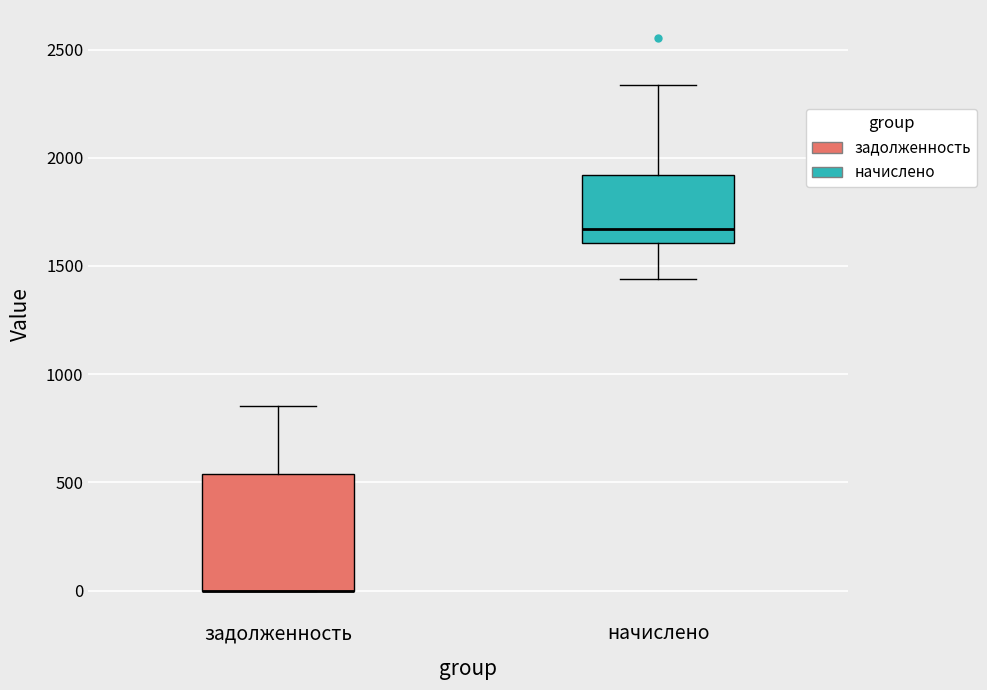

Reading left to right, transcribe this box plot: for each box, give where its median line is, the range the box spans, and where its two whiskers end, as read against the y-axis. The values are not printed on the chart, so give them approximately, as read against the axis.

задолженность: median 0 (drawn on the box's lower edge), box 0 to 550, whiskers 0 to 850
начислено: median 1650, box 1600 to 1900, whiskers 1450 to 2350